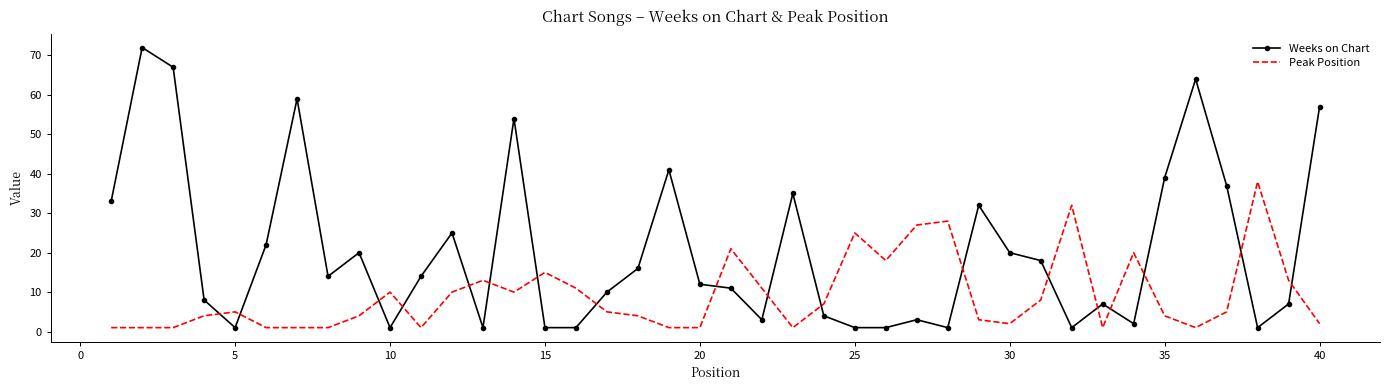

What is the sum of all Peak Position values?

367